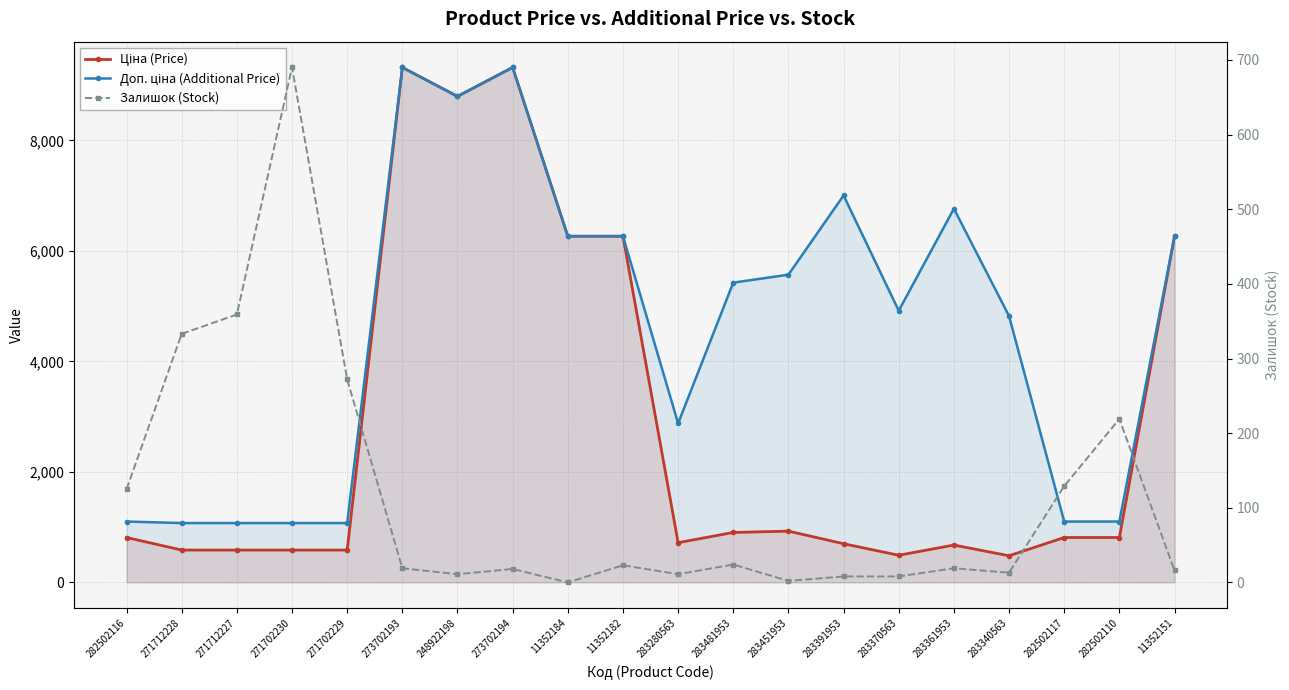

True or false: Ціна (Price) has more than 1 points higher than both neighbors.

True